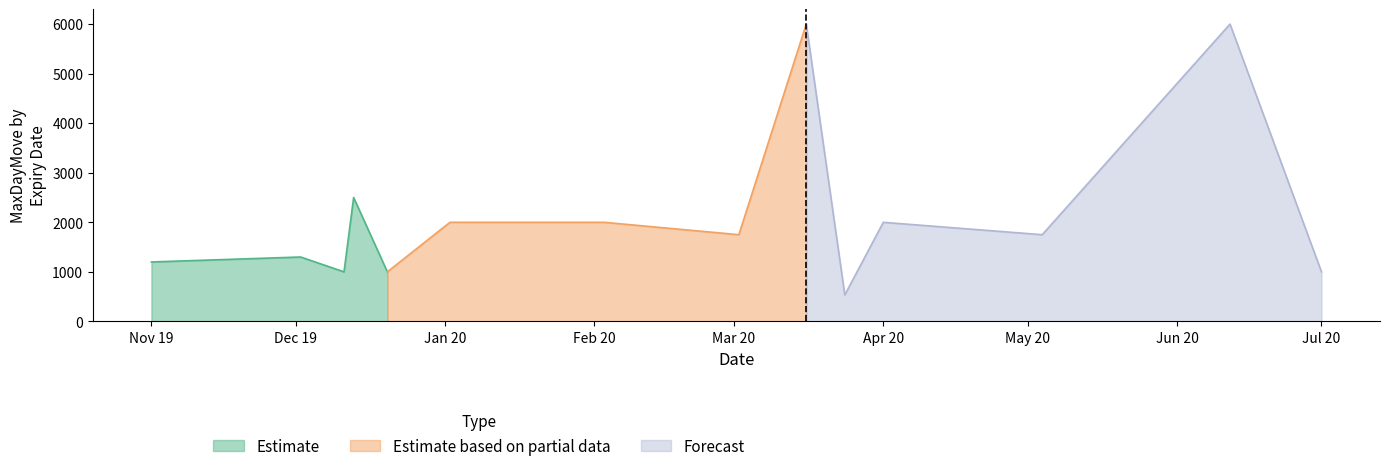

True or false: Forecast and Estimate cross at least once.

False